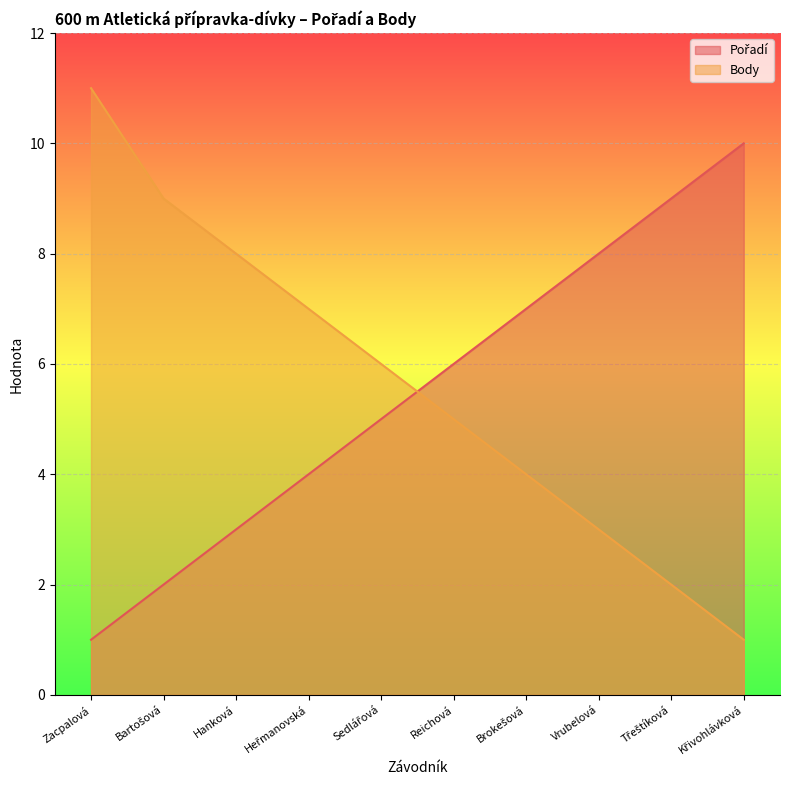

What is the difference between the second highest and second lowest values in the Pořadí series?

7